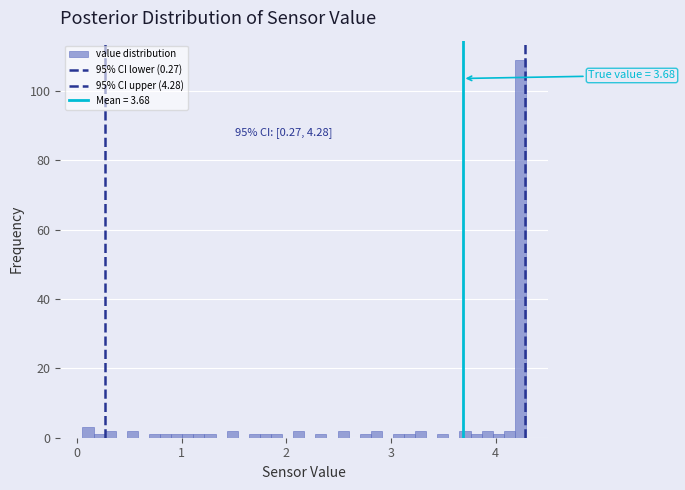

Around what value on the x-axis is the tallest bar? Give the approximate position of its centre, as read against the axis.

4.2